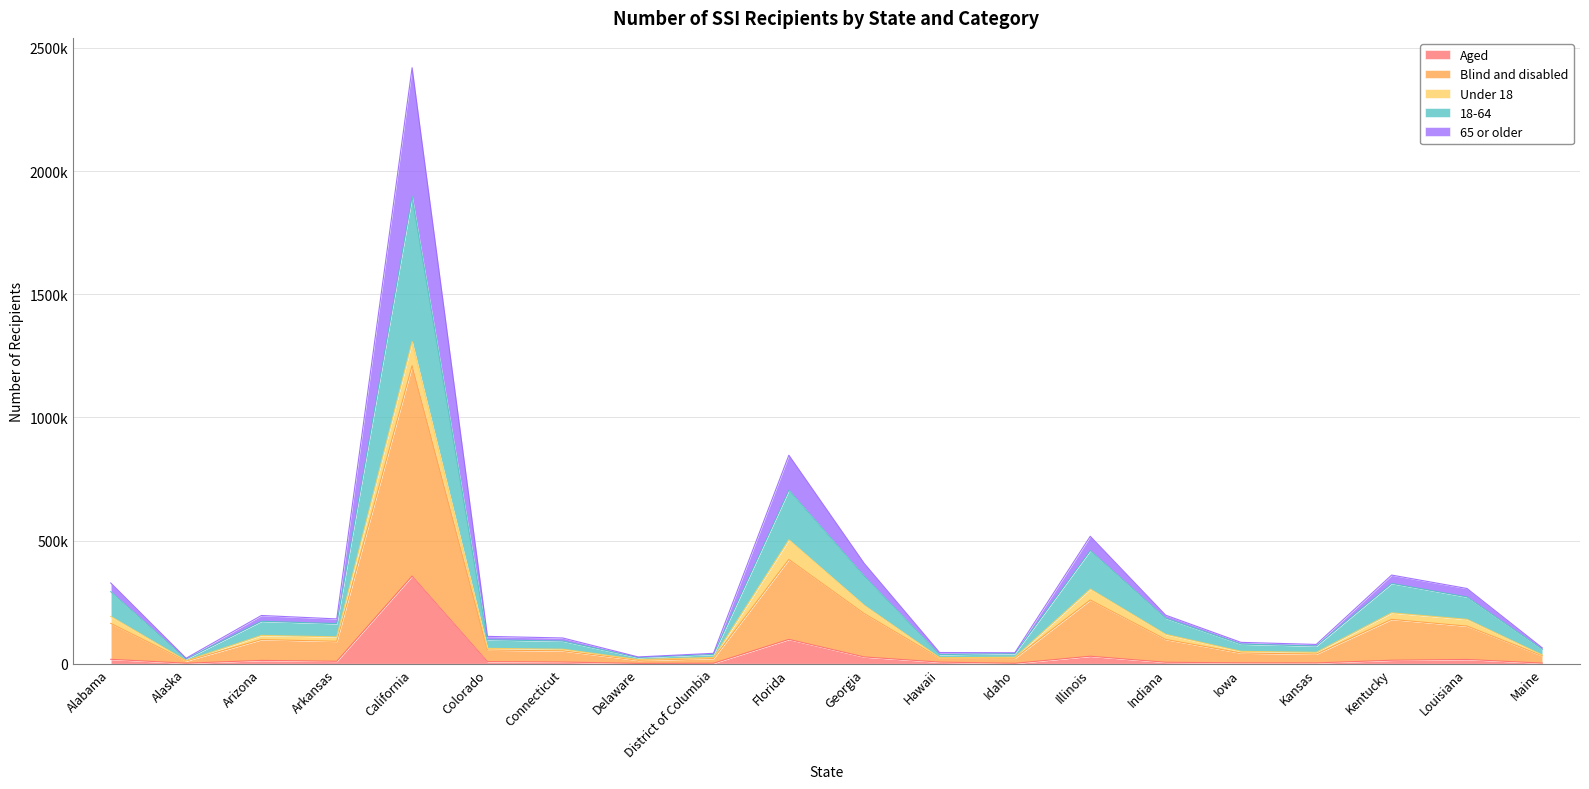

The value of Blind and disabled at Indiana is 293749. True or false?

False